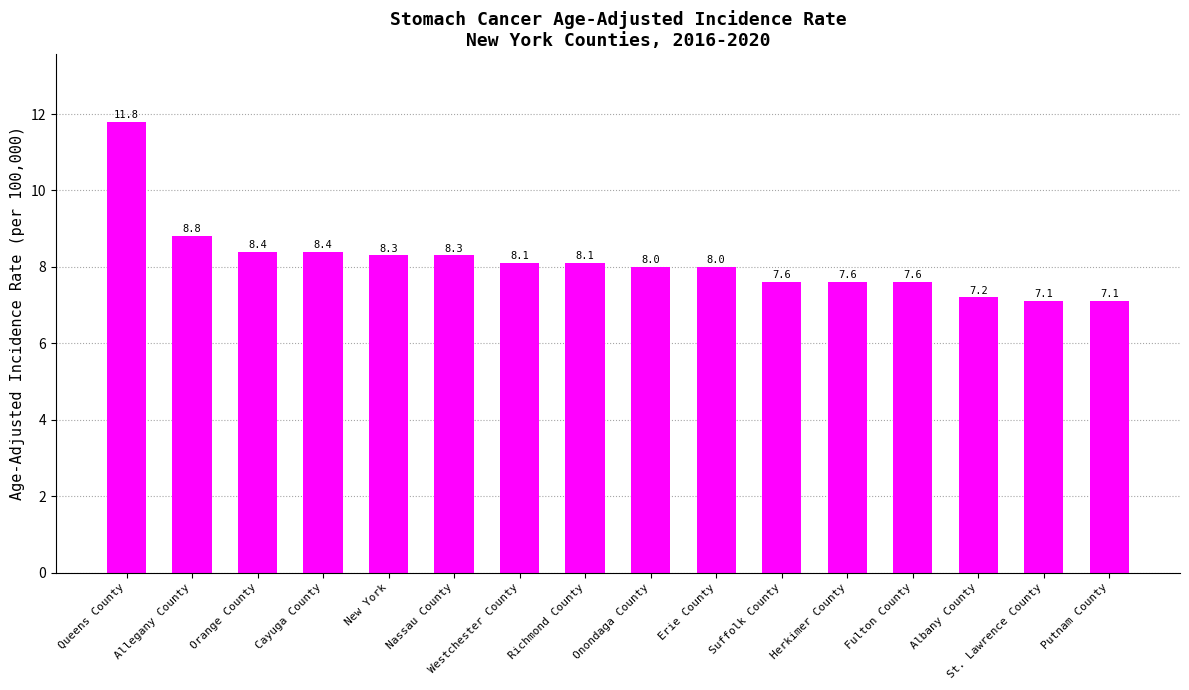

How many categories are shown in the chart?

16